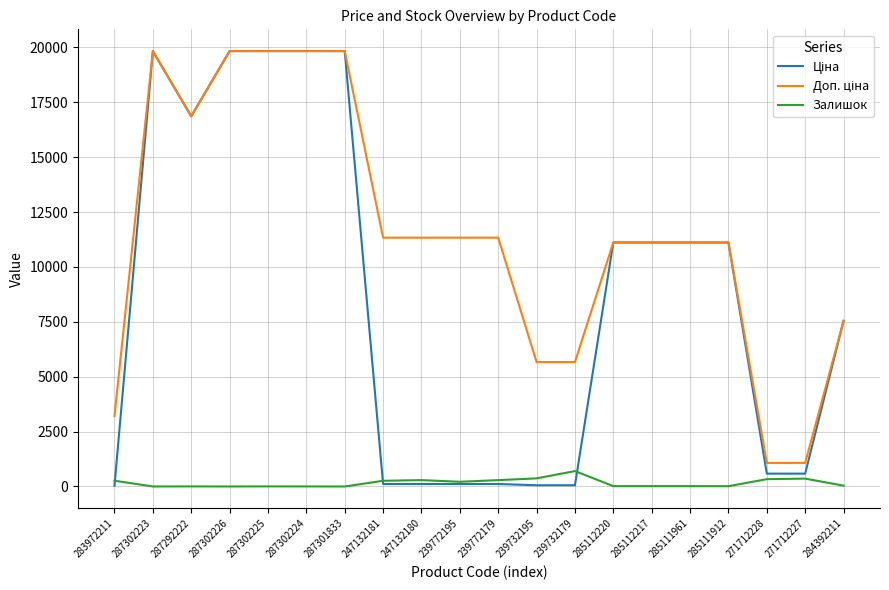

What is the total value across all series at 287292222?

33730.3